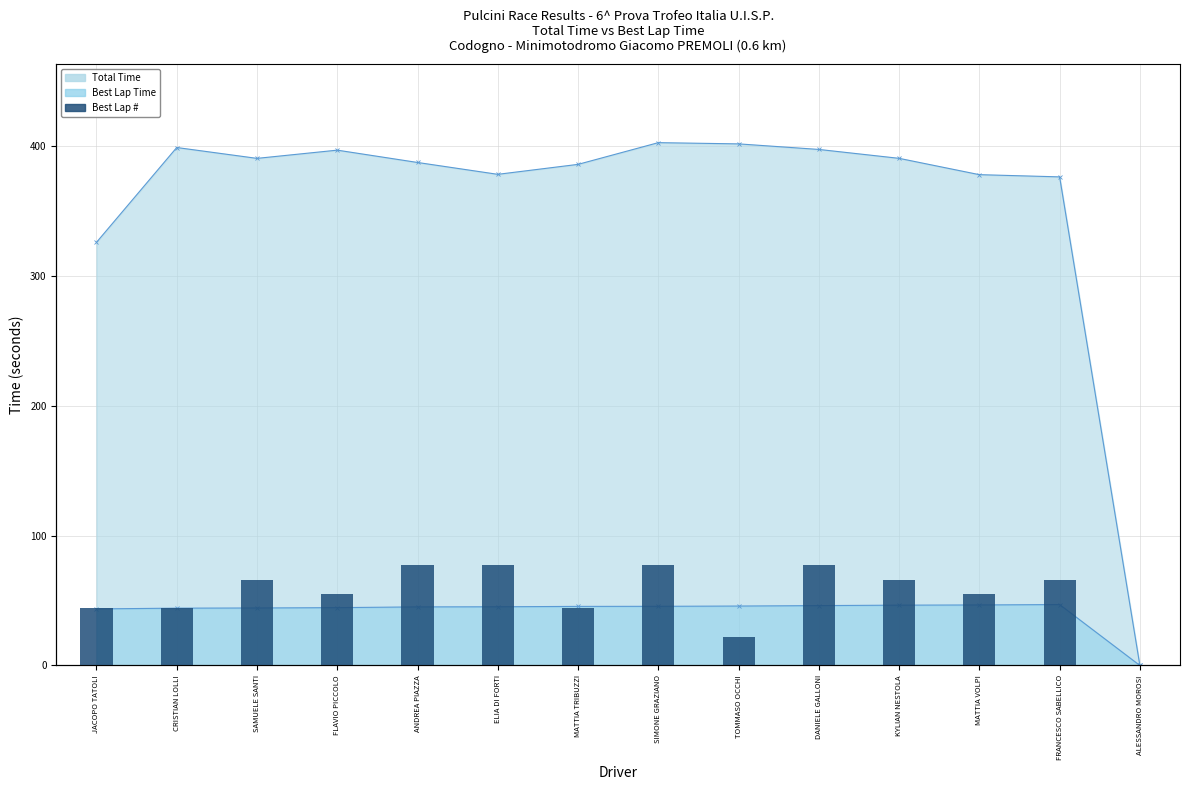

What is the label of the 7th bar from the left?

MATTIA TRIBUZZI